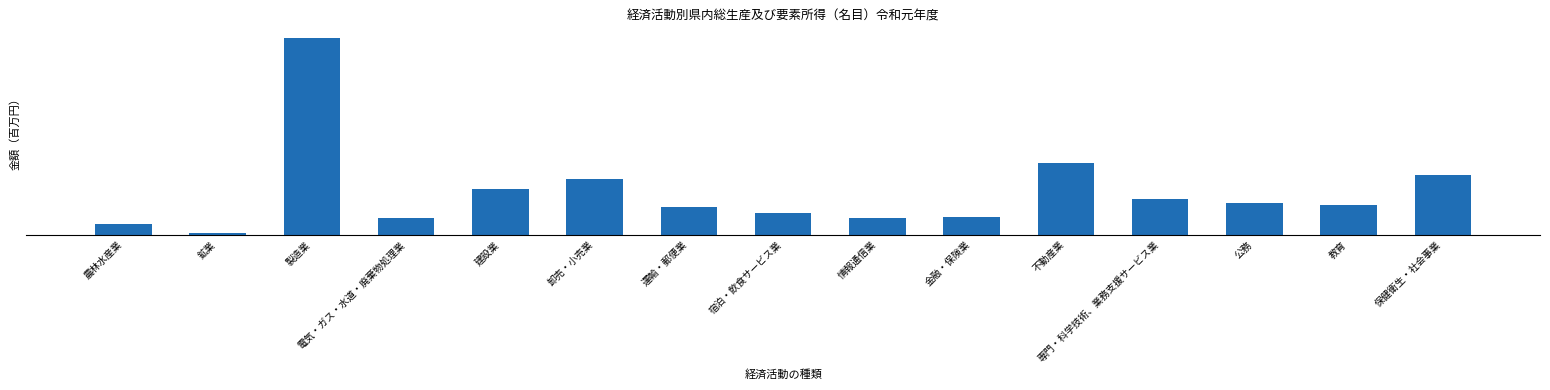

List the labels in order of value, smallest first.

鉱業, 農林水産業, 情報通信業, 電気・ガス・水道・廃棄物処理業, 金融・保険業, 宿泊・飲食サービス業, 運輸・郵便業, 教育, 公務, 専門・科学技術、業務支援サービス業, 建設業, 卸売・小売業, 保健衛生・社会事業, 不動産業, 製造業